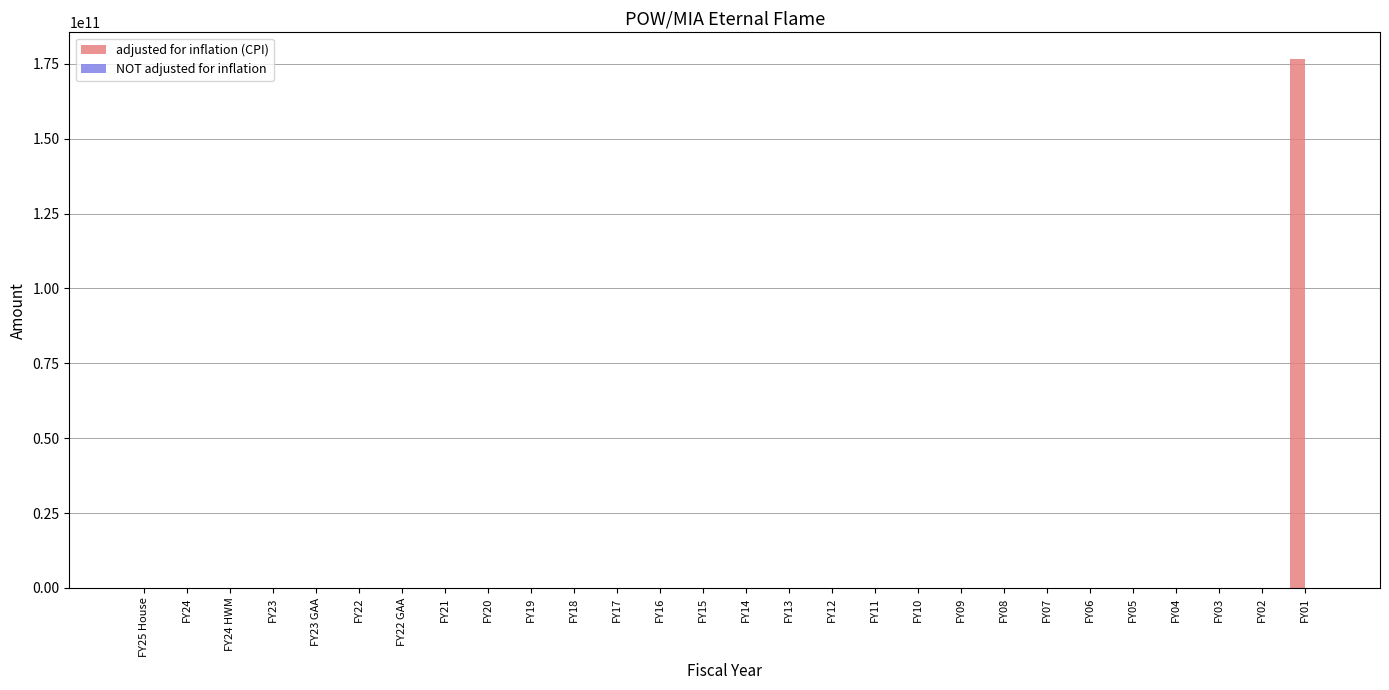

At which category is the sum across all series the highest?

FY01